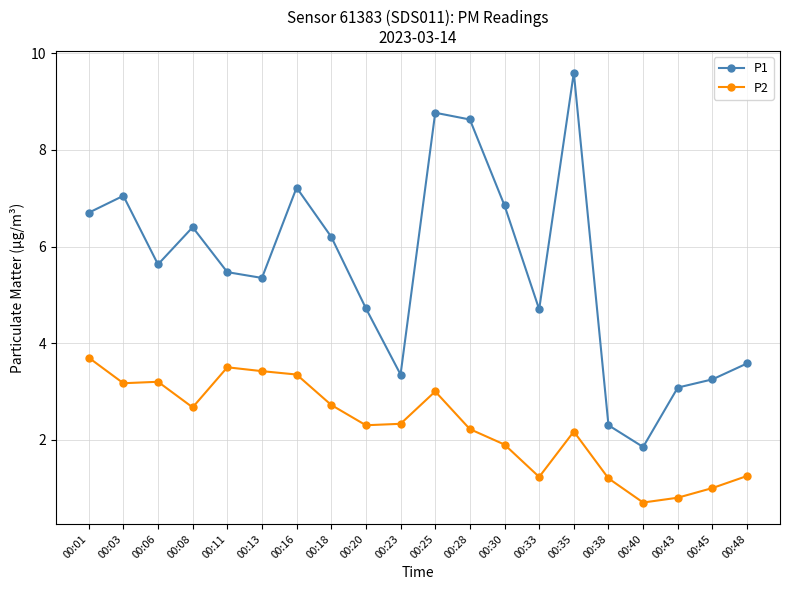

What is the value of the P1 point at the 9th from the left?

4.7